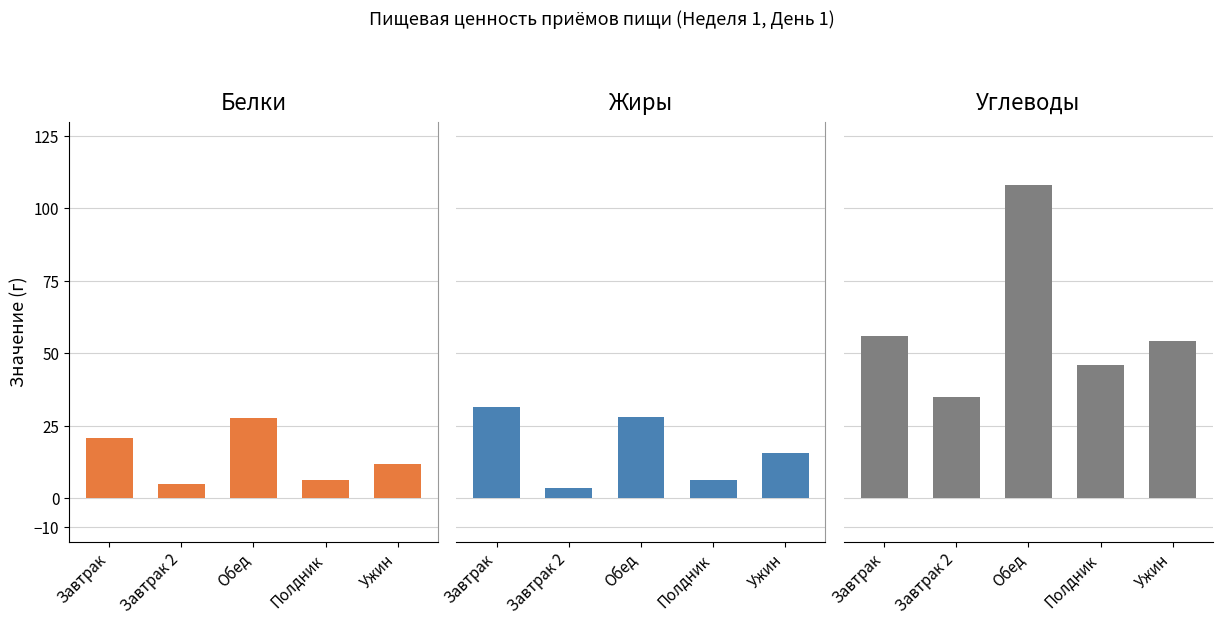

The value of Углеводы at Обед is 34.0. True or false?

False